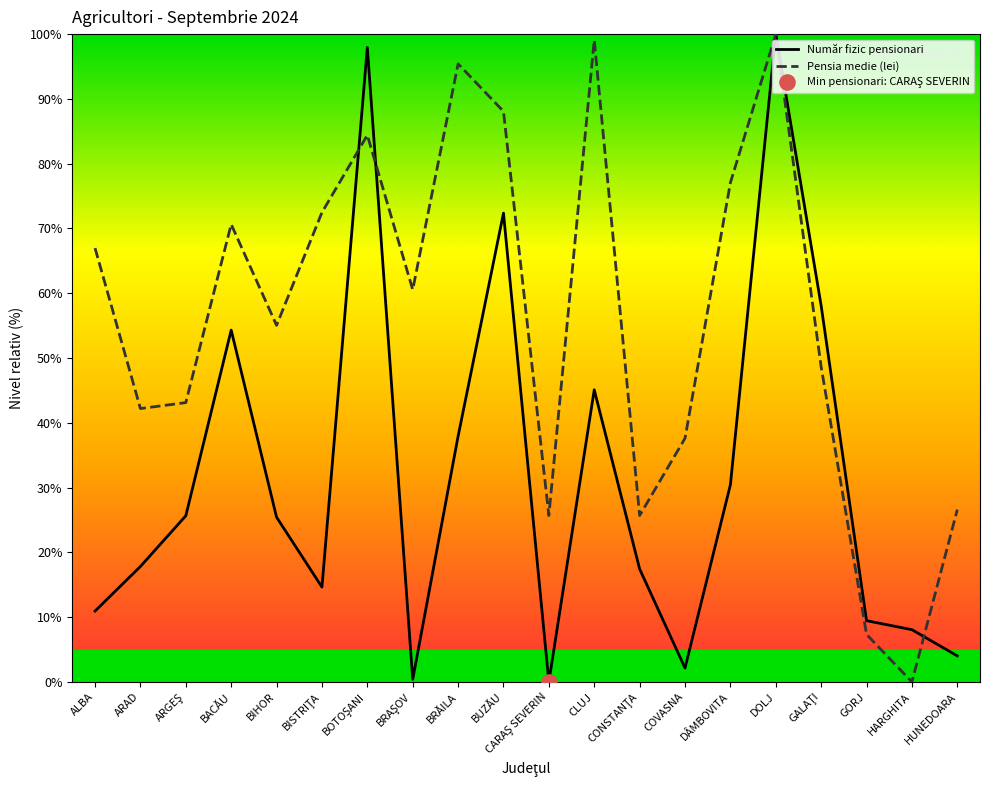

Which series reaches the minimum Y coordinate?

Număr fizic pensionari